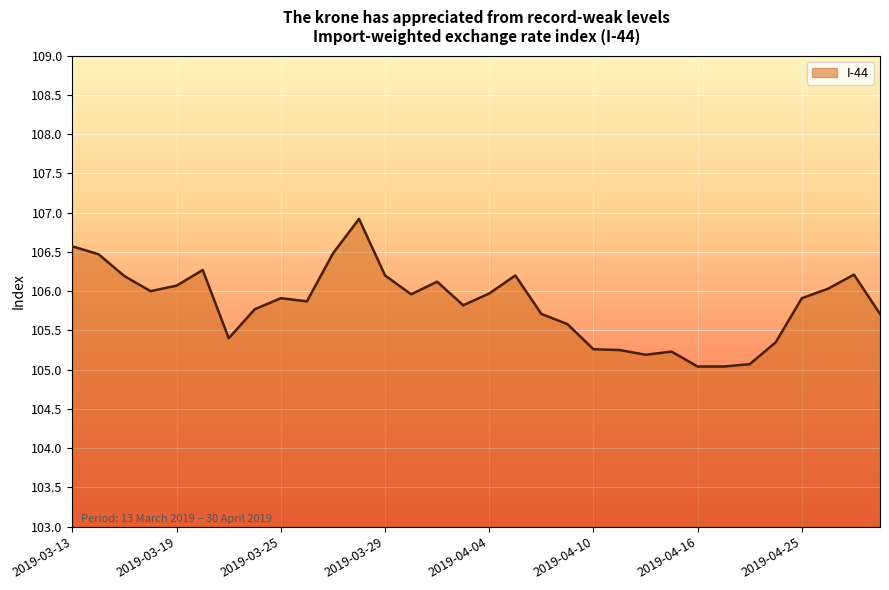

What is the minimum value shown in the chart?

105.0